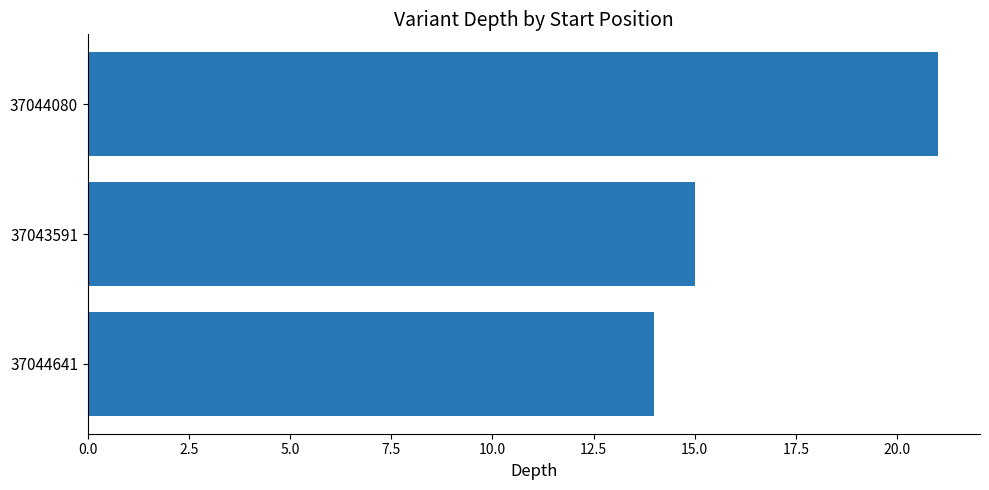

What is the sum of all values?

50